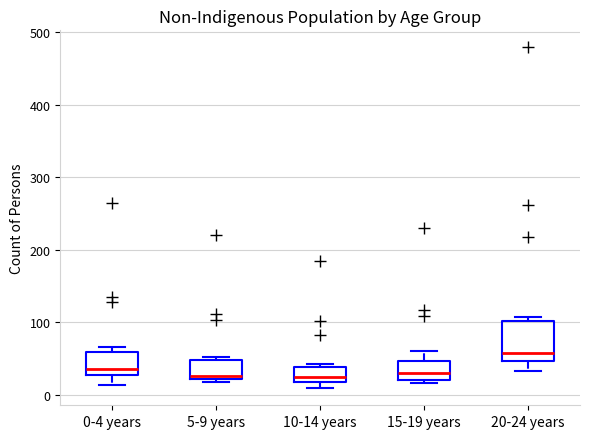

Where is the upper edge of the box for 5-9 years on the y-axis? The values are not printed on the chart, so give them approximately, as read against the axis.

50